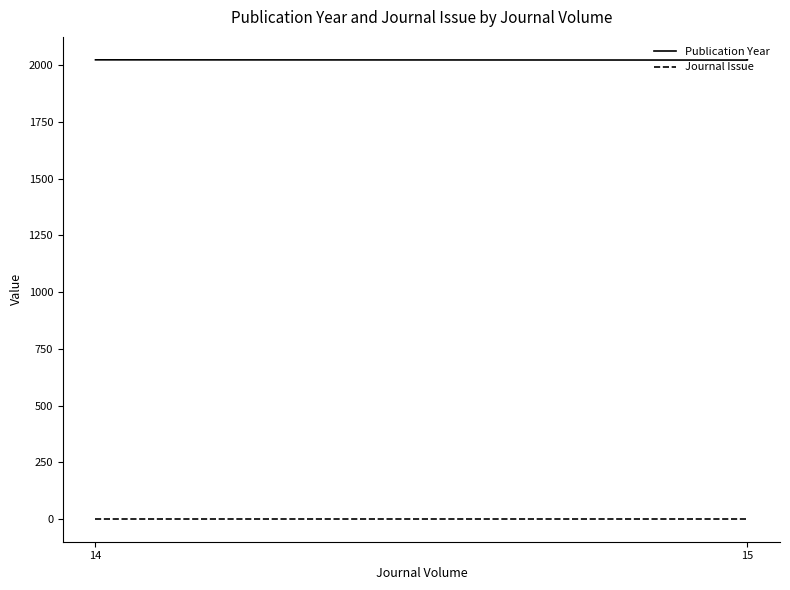

What are all the series names shown in the legend?

Publication Year, Journal Issue